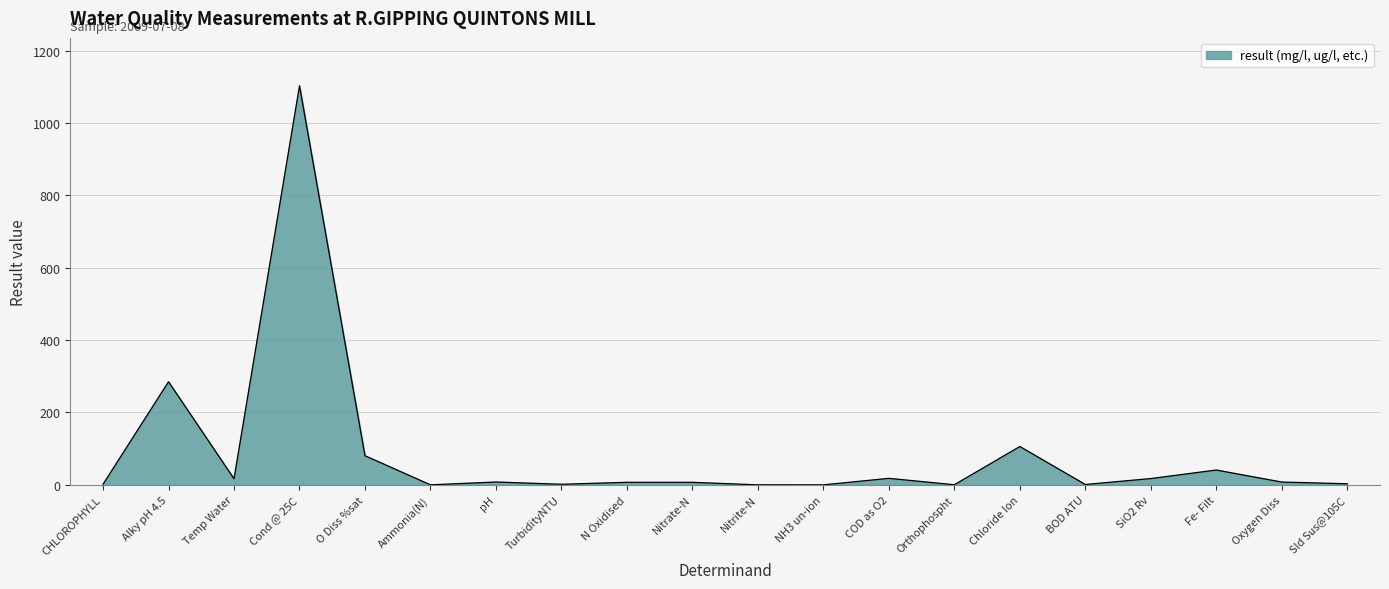

What is the difference between the maximum and minimum values?

1103.0